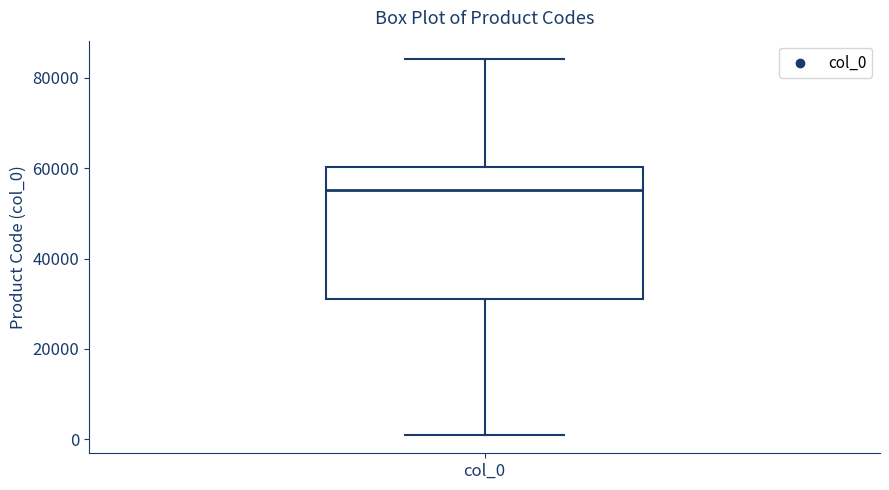

Read this box plot against the y-axis: the position of the median line, the range covered by the box, and the ends of both whiskers. The values are not printed on the chart, so give them approximately, as read against the axis.

median 56000, box 32000 to 60000, whiskers 2000 to 84000